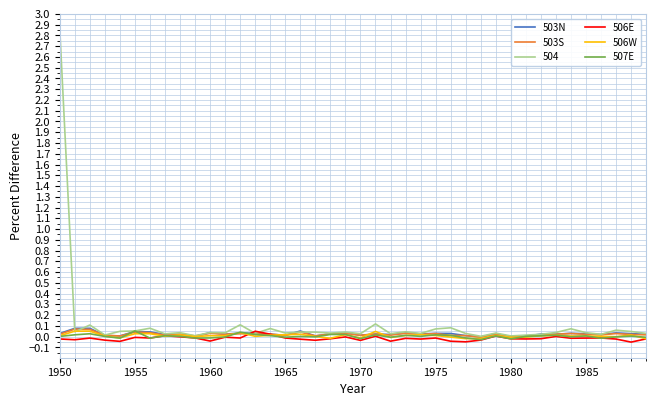

Which series has the largest range (max minus min)?

504